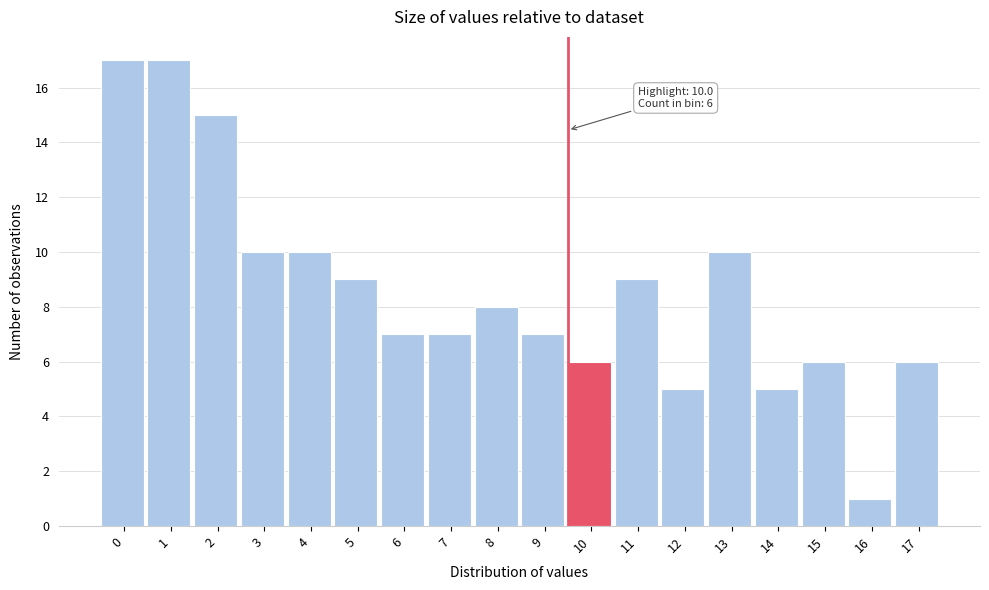

Reading right to left, list all the values displayed in this chart.

17=6	16=1	15=6	14=5	13=10	12=5	11=9	10=6	9=7	8=8	7=7	6=7	5=9	4=10	3=10	2=15	1=17	0=17